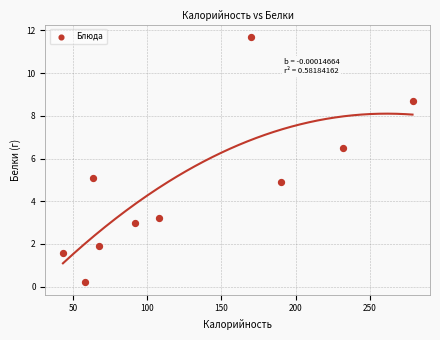

What is the range of Y values (max minus min)?

11.5